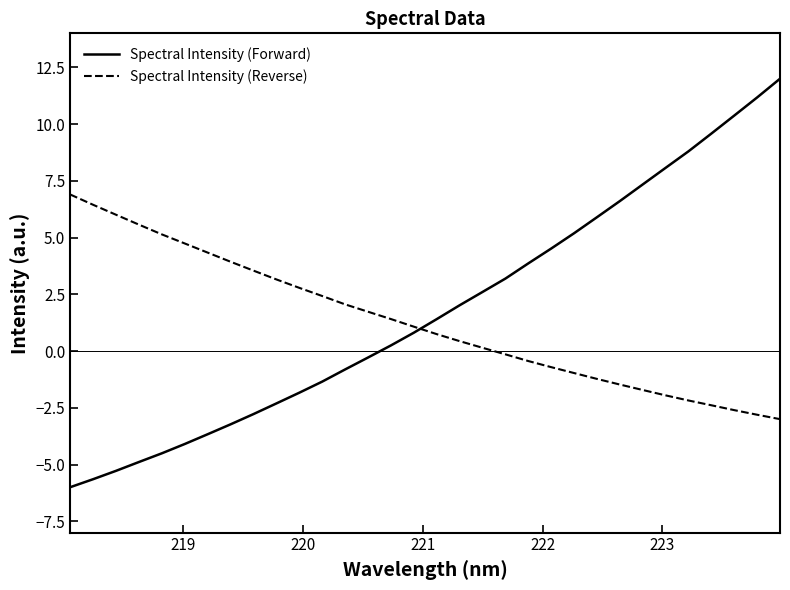

Rank the series by their maximum value, from lowest to highest.

Spectral Intensity (Reverse), Spectral Intensity (Forward)